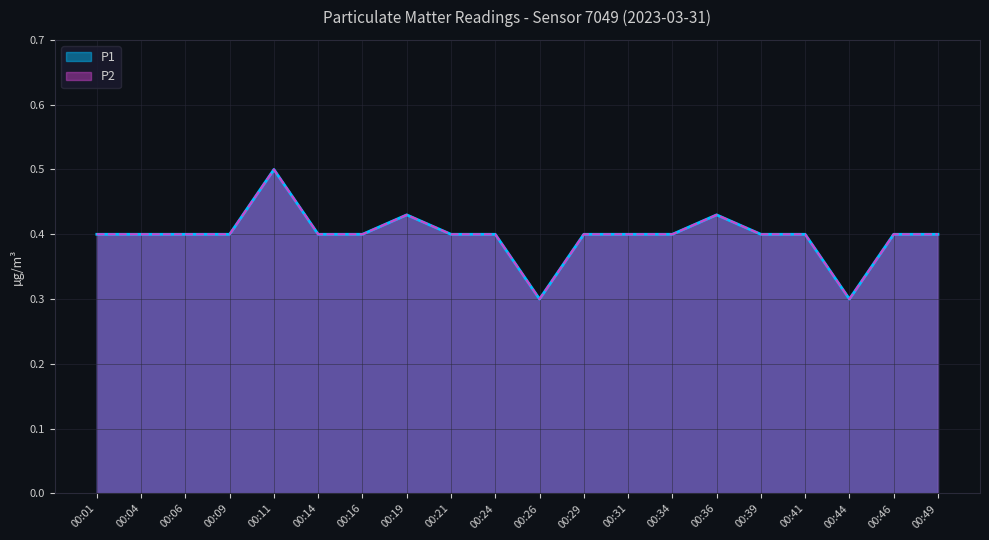

Which series has the widest spread of values?

P1